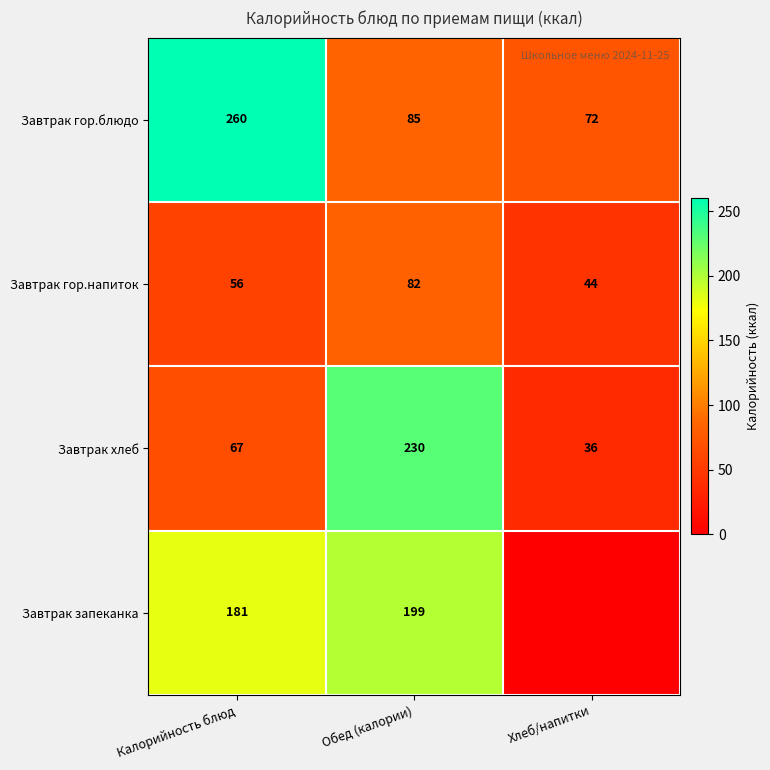

Where is Завтрак хлеб nearest to the value 133?

Калорийность блюд